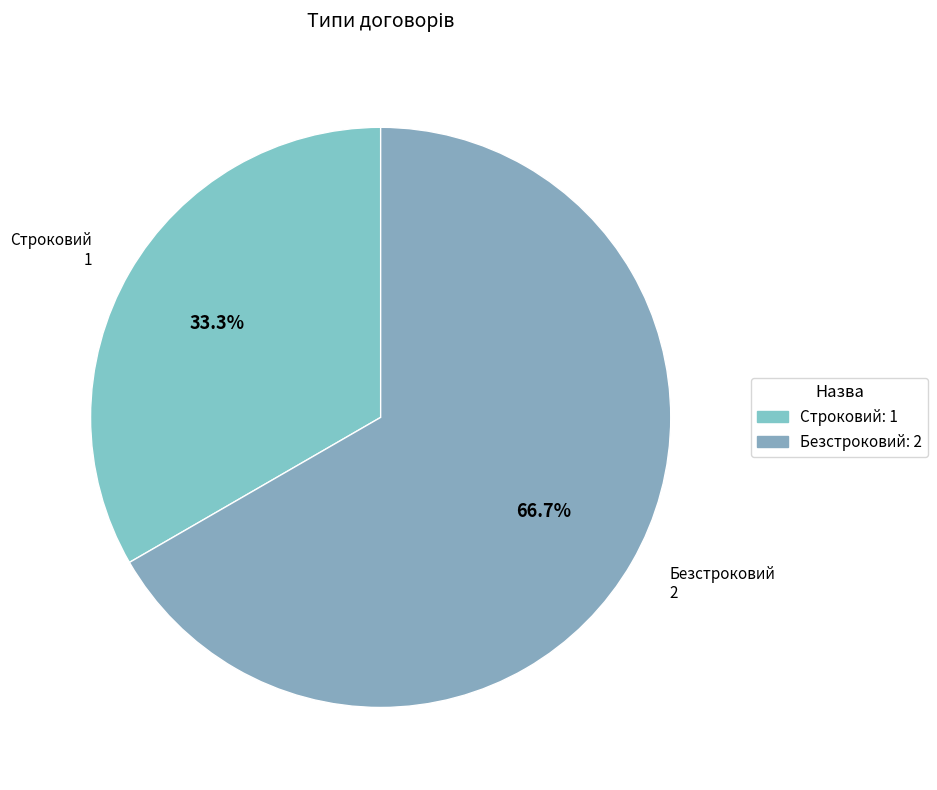

Which category accounts for the majority?

Безстроковий